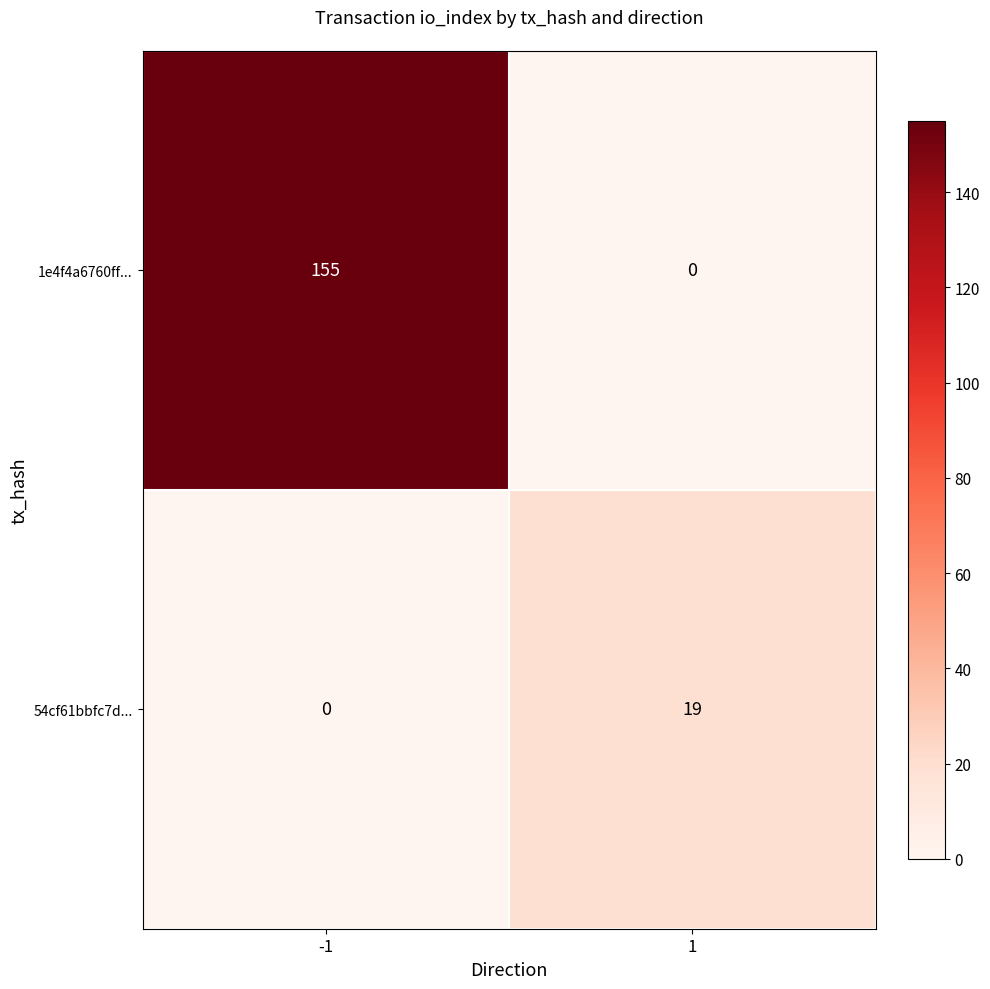

Reading left to right, what are all the values shown in this chart?

1e4f4a6760ff...: 155	0
54cf61bbfc7d...: 0	19